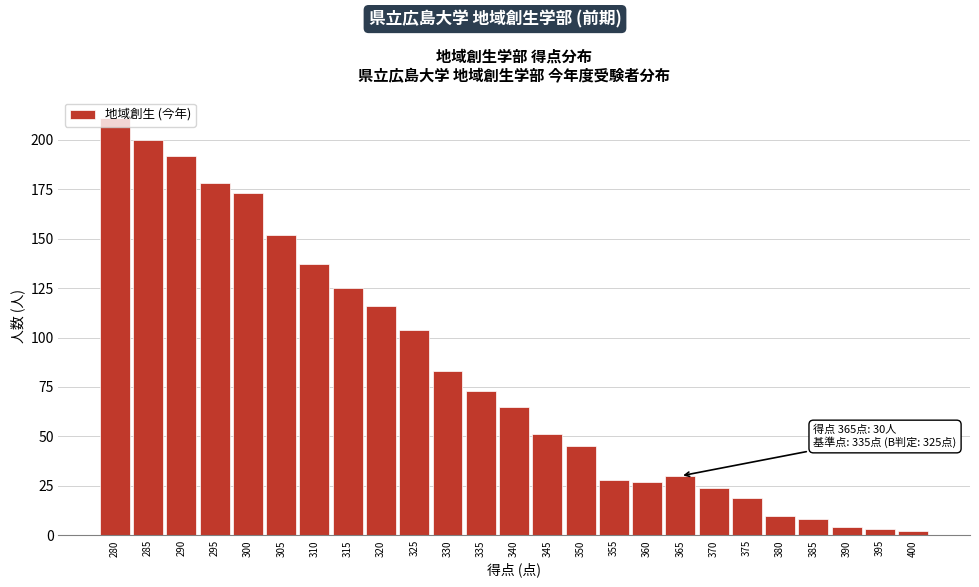

What is the difference between the maximum and minimum values?

209